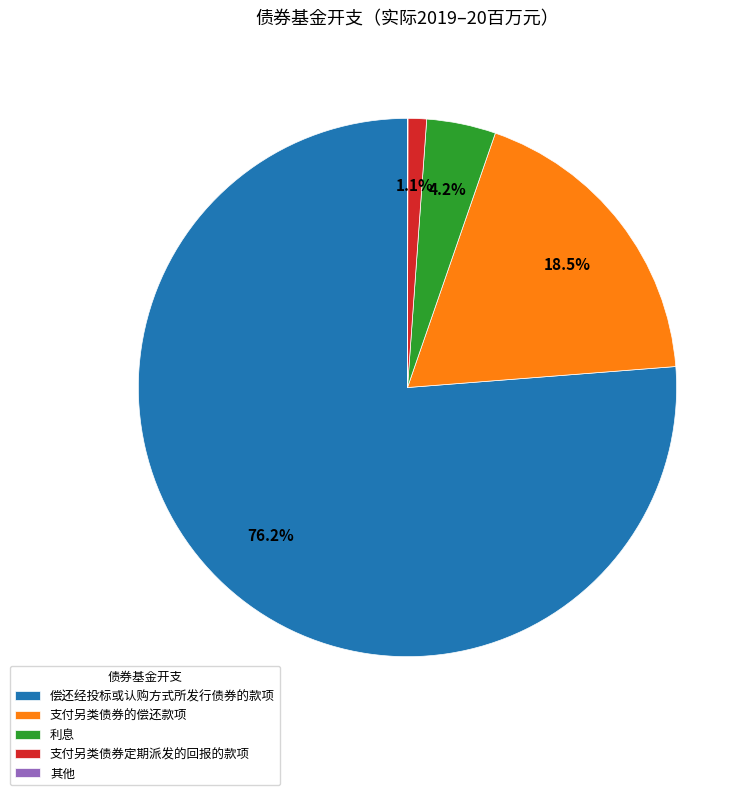

What percentage do 偿还经投标或认购方式所发行债券的款项 and 支付另类债券的偿还款项 together represent?

94.7%